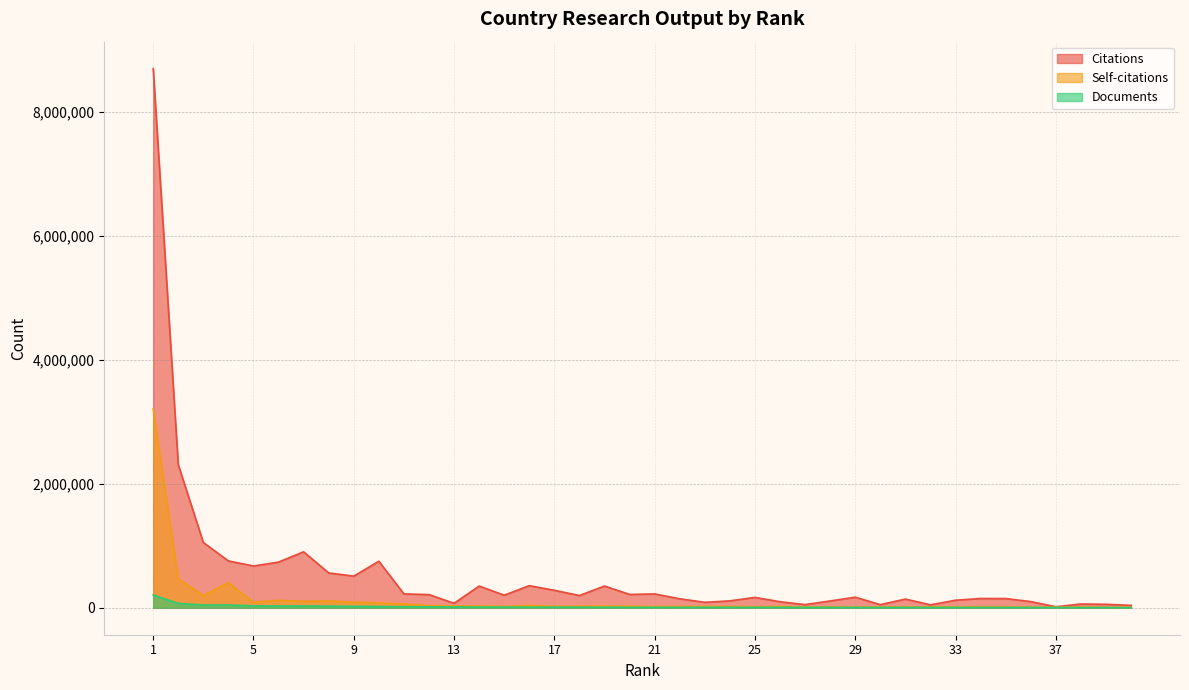

Between 13 and 31, which series saw the biggest shift?

Citations